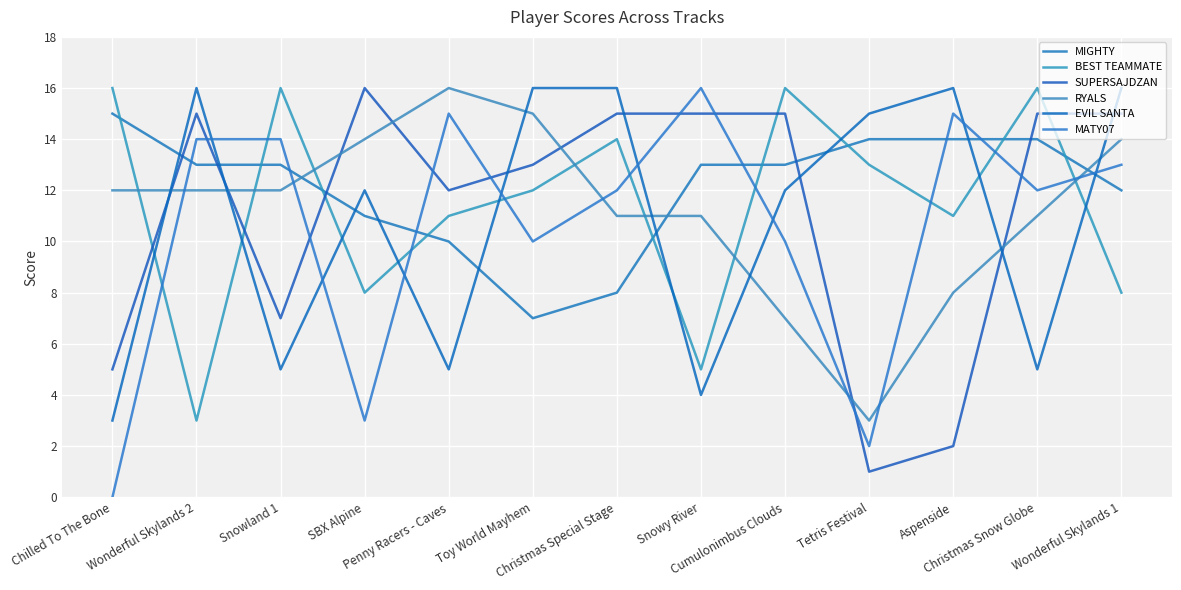

What is the maximum value shown in the chart?

16